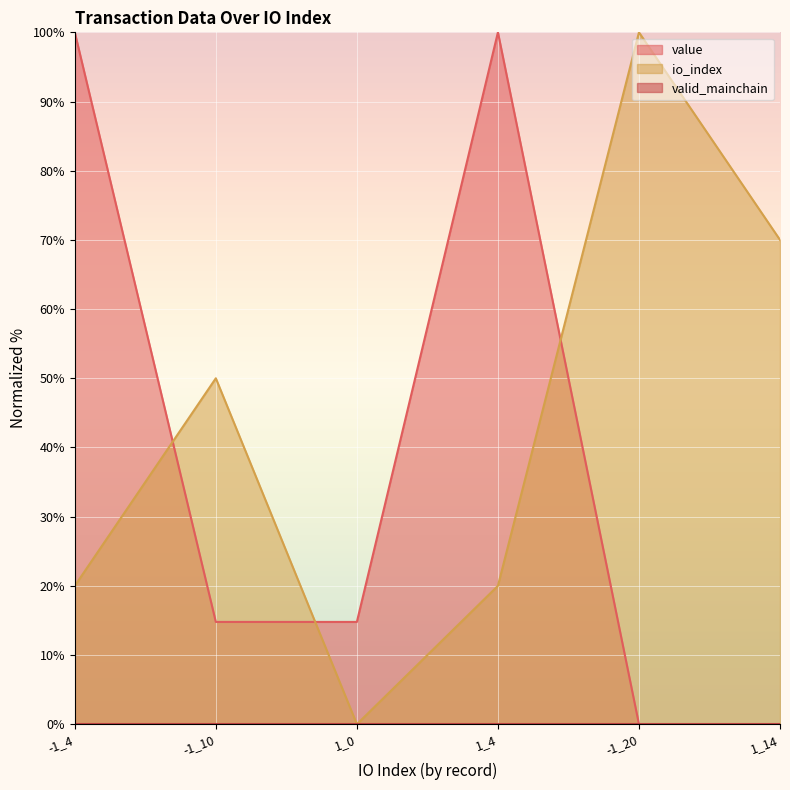

What is the label of the 2nd point from the right?

-1_20